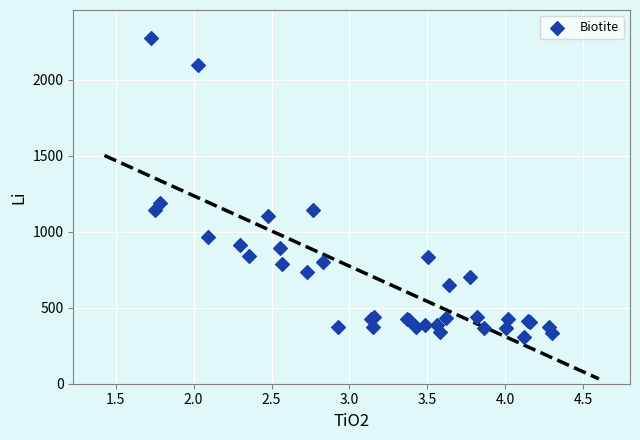

What Y value in the scatter plot is closest to 1292?

1188.9